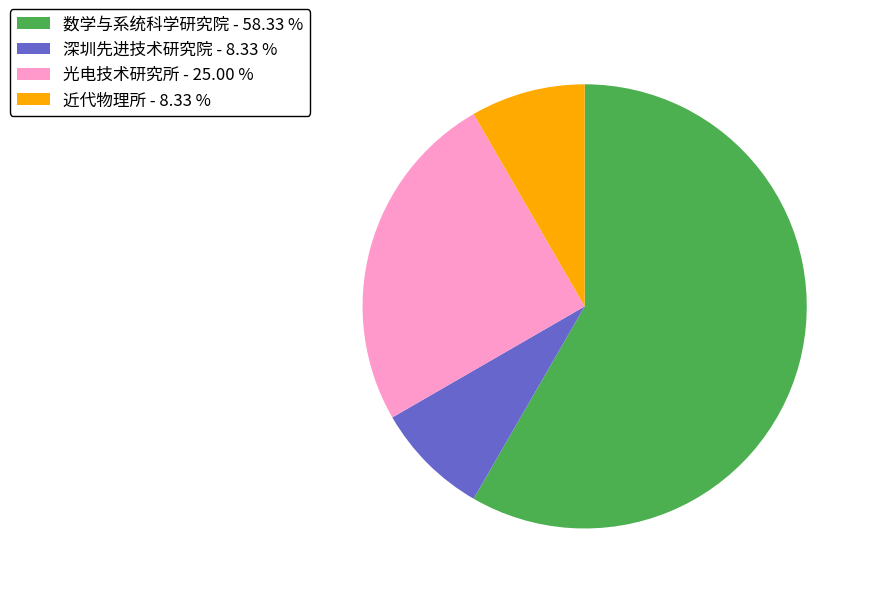

True or false: 深圳先进技术研究院 accounts for 8% of the total.

True